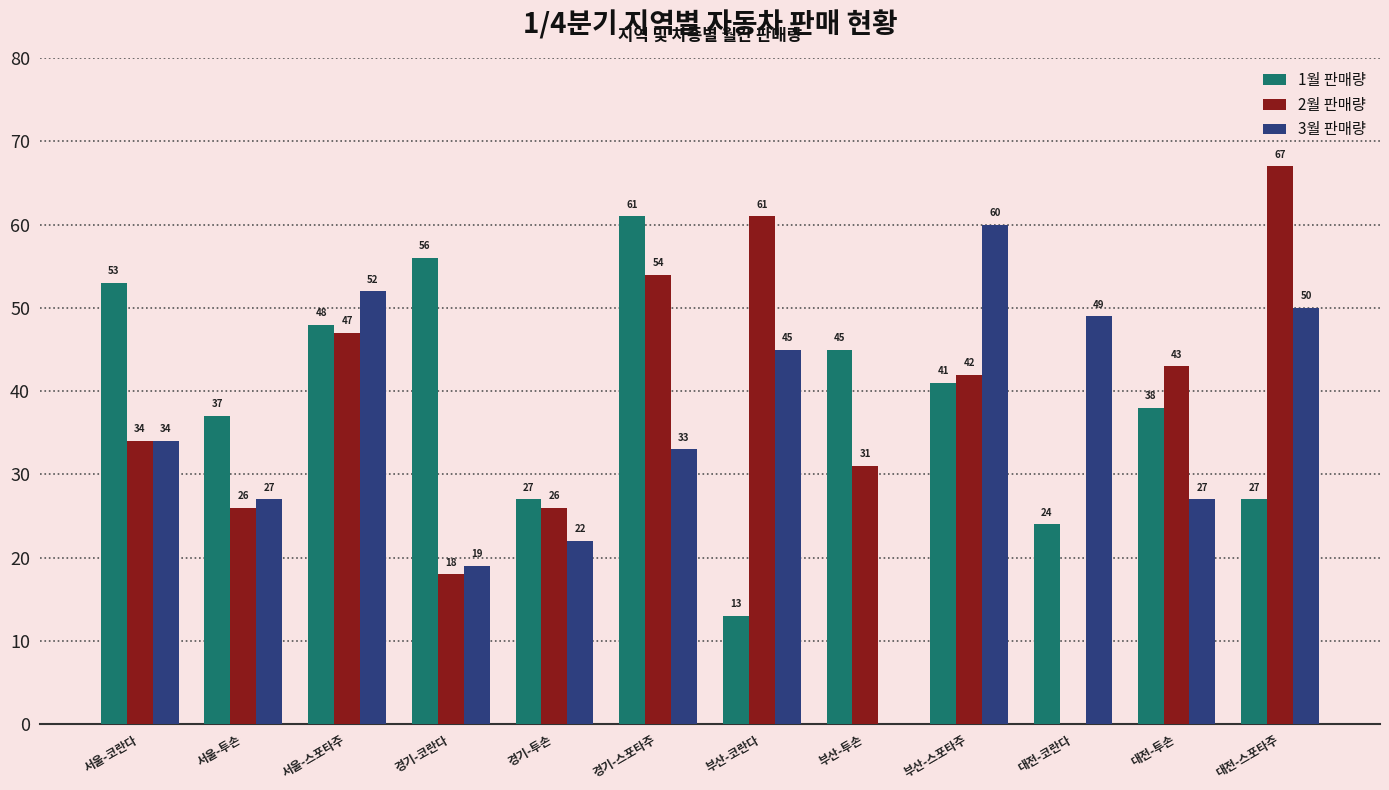

At which label does 2월 판매량 first exceed 42?

서울-스포타주